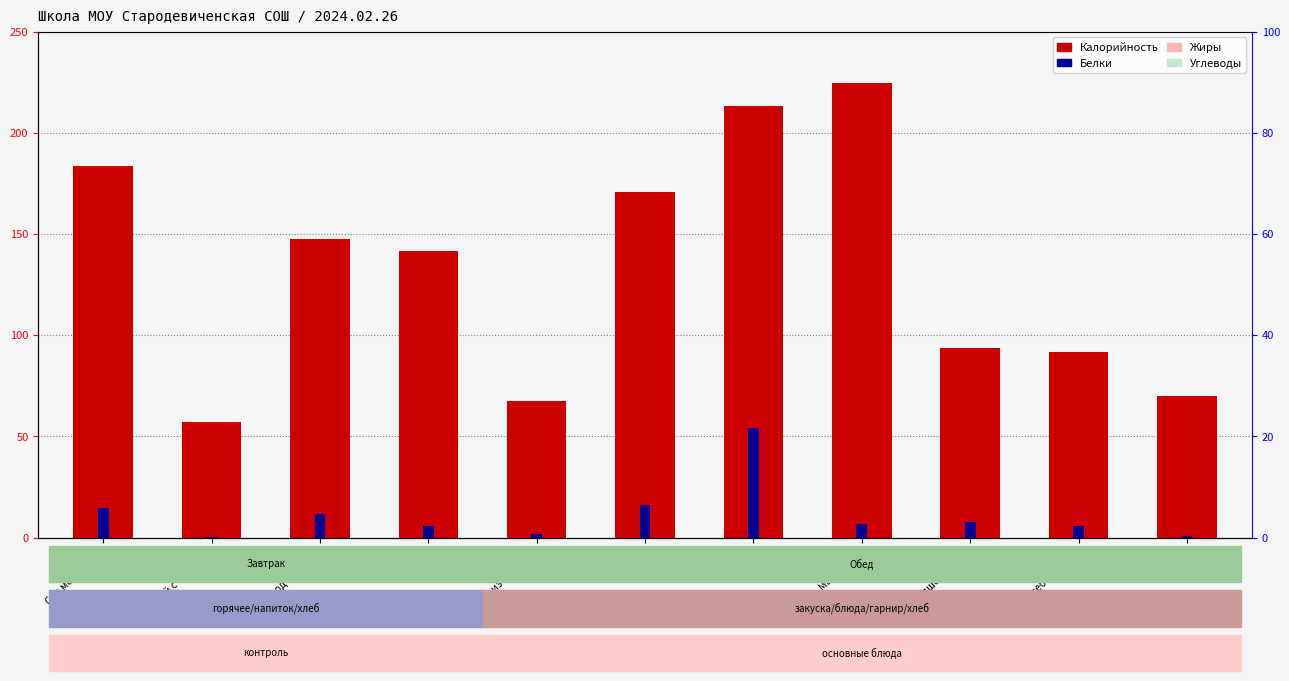

What is the spread (max minus min) of values at Салат из огурцов?

65.4